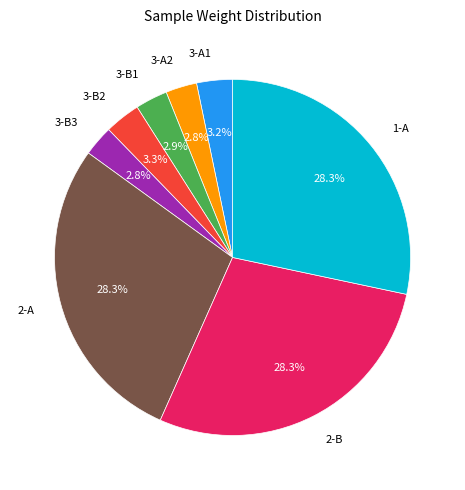

Does any single category account for the majority?

No